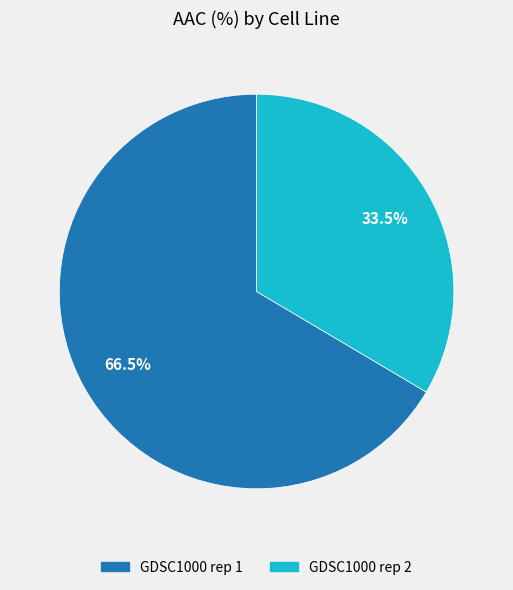

Combined, what portion of the pie is GDSC1000 rep 1 and GDSC1000 rep 2?

100.0%